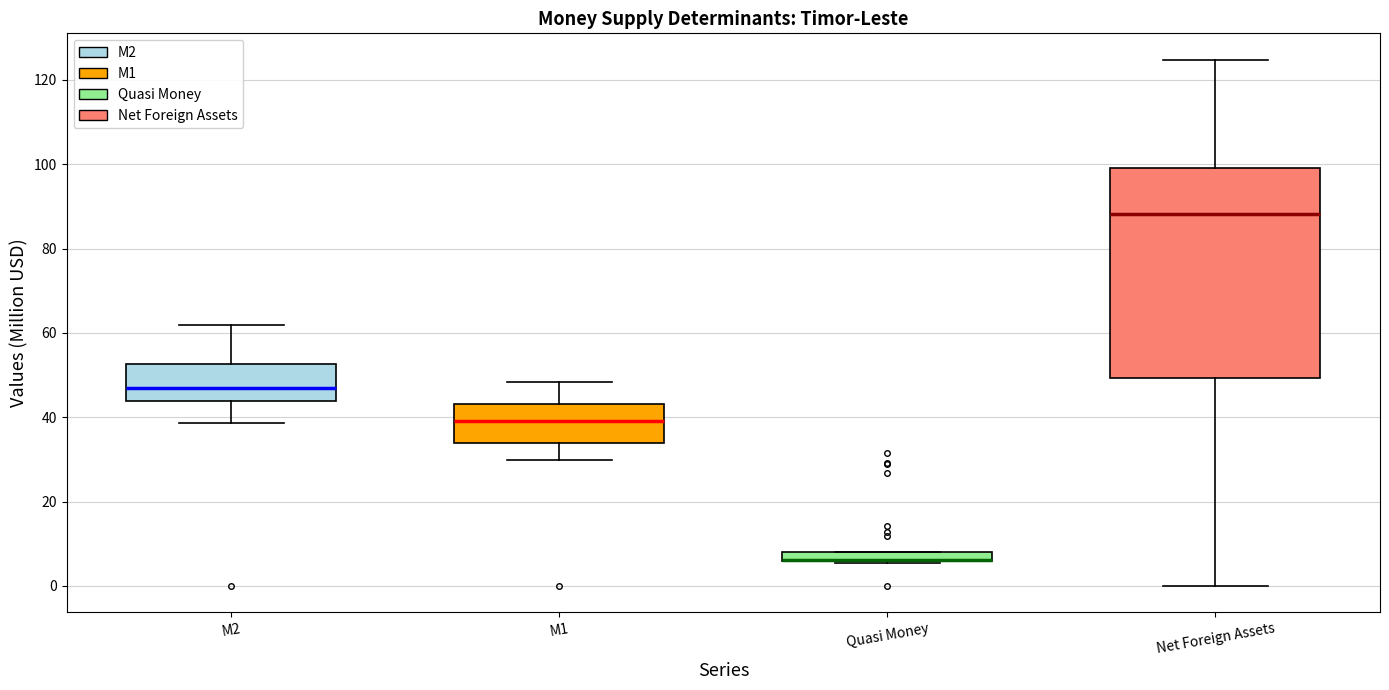

Where is the upper edge of the box for M1 on the y-axis? The values are not printed on the chart, so give them approximately, as read against the axis.

44